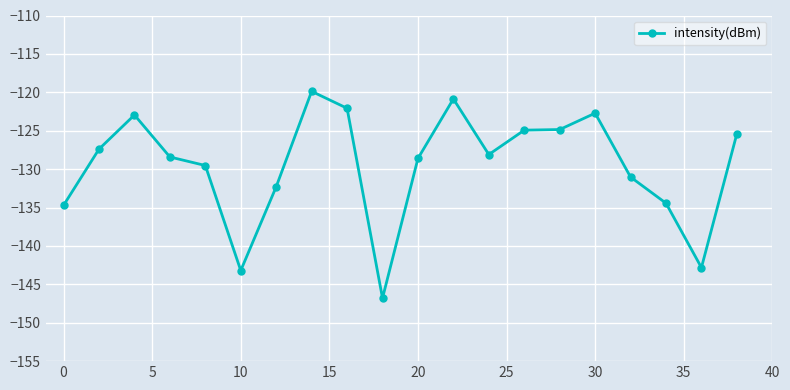

What is the value of the 8th point from the left?

-119.9